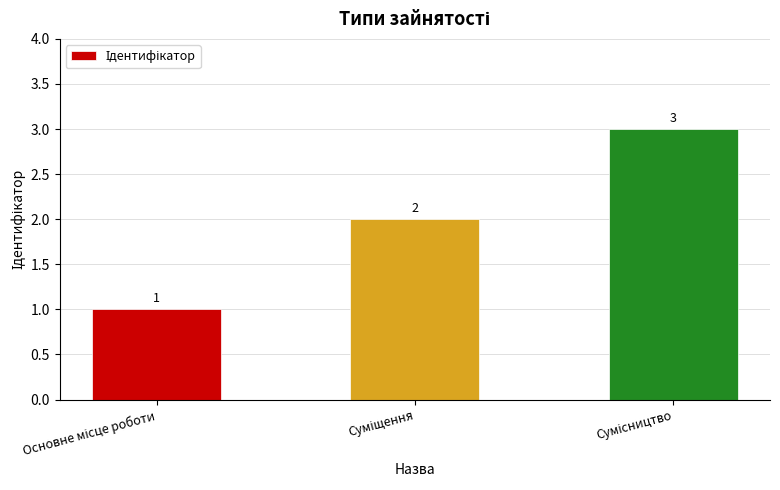

What is the sum of all values?

6